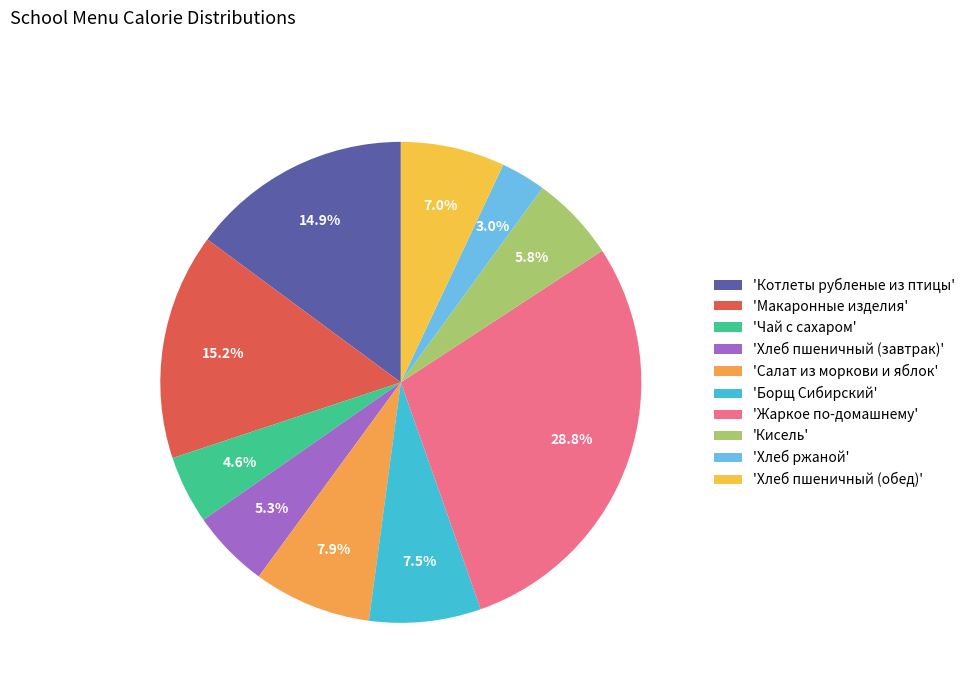

What is the smallest slice in the pie chart?

'Хлеб ржаной'